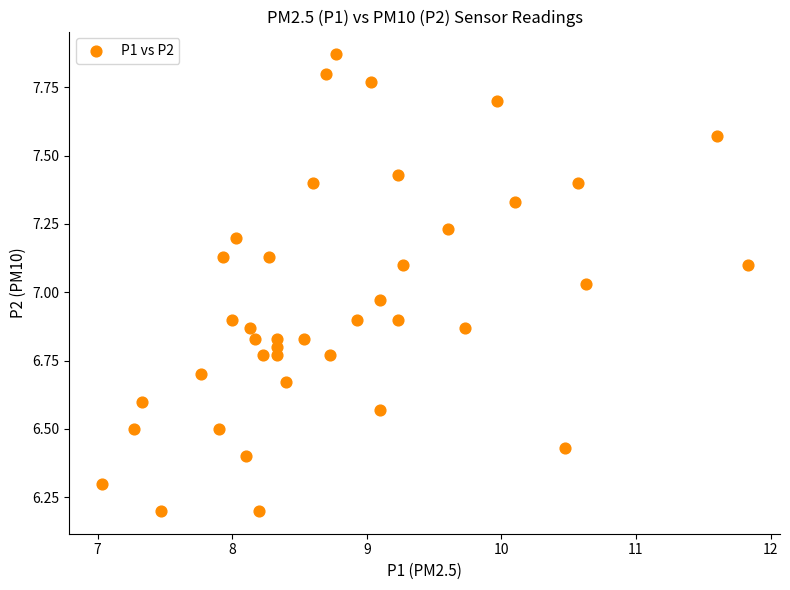

What is the range of Y values (max minus min)?

1.7